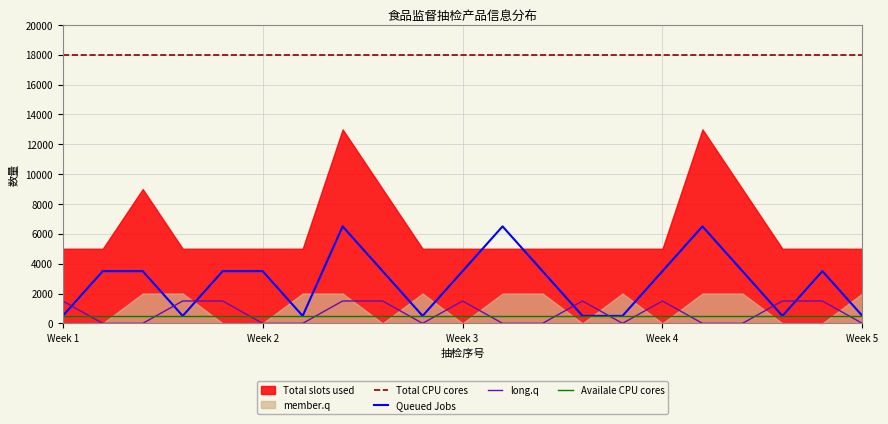

What is the maximum value for Total CPU cores?

18000